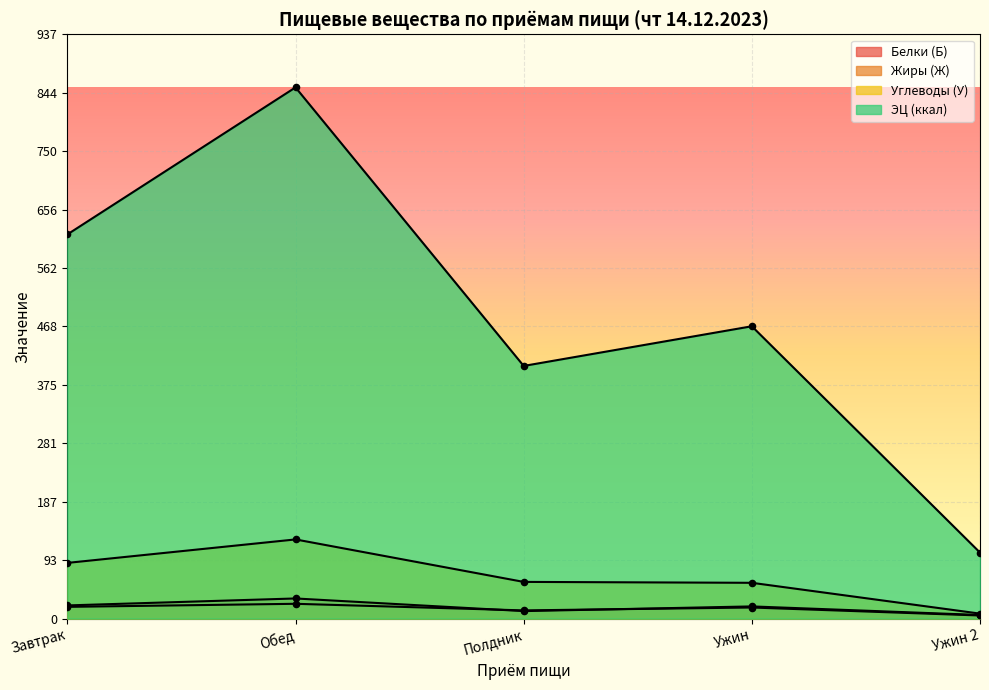

At how many categories does at least one series exceed 536?

2